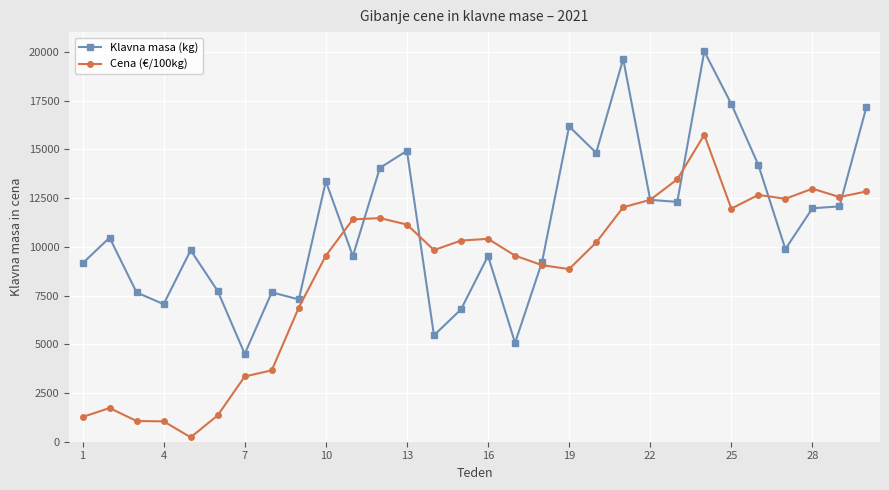

How many data points does each series have?

30